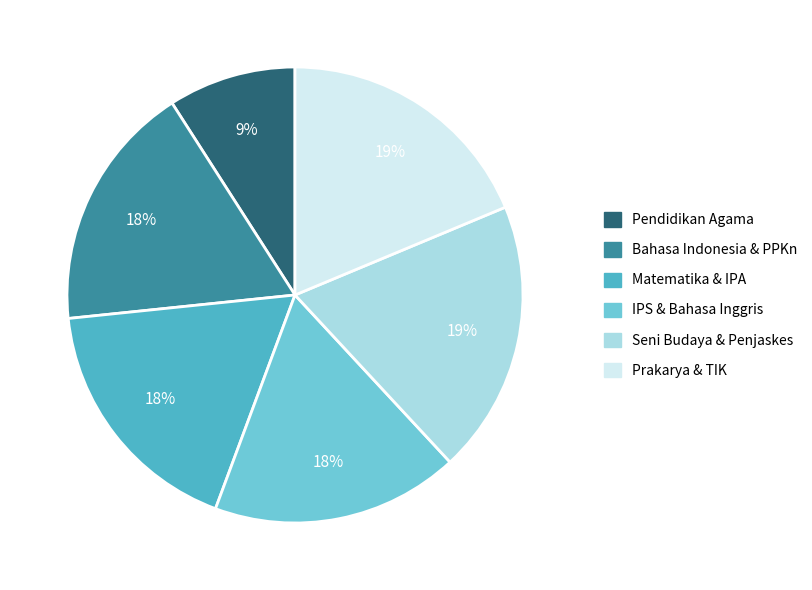

The IPS & Bahasa Inggris slice represents 8% of the pie. True or false?

False